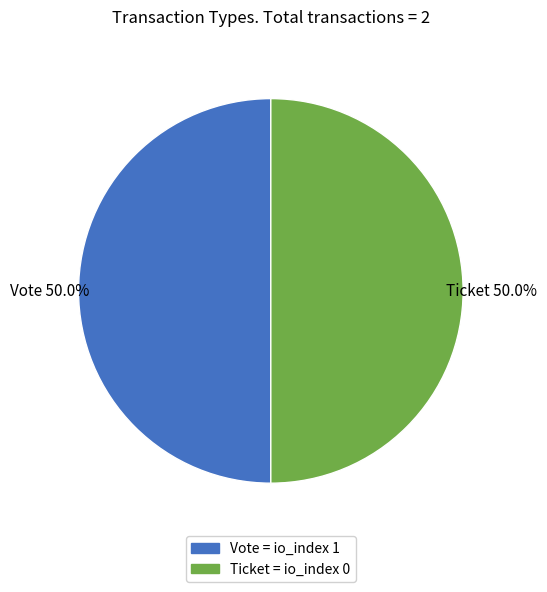

Is the sum of Vote = io_index 1 and Ticket = io_index 0 greater than half?

Yes